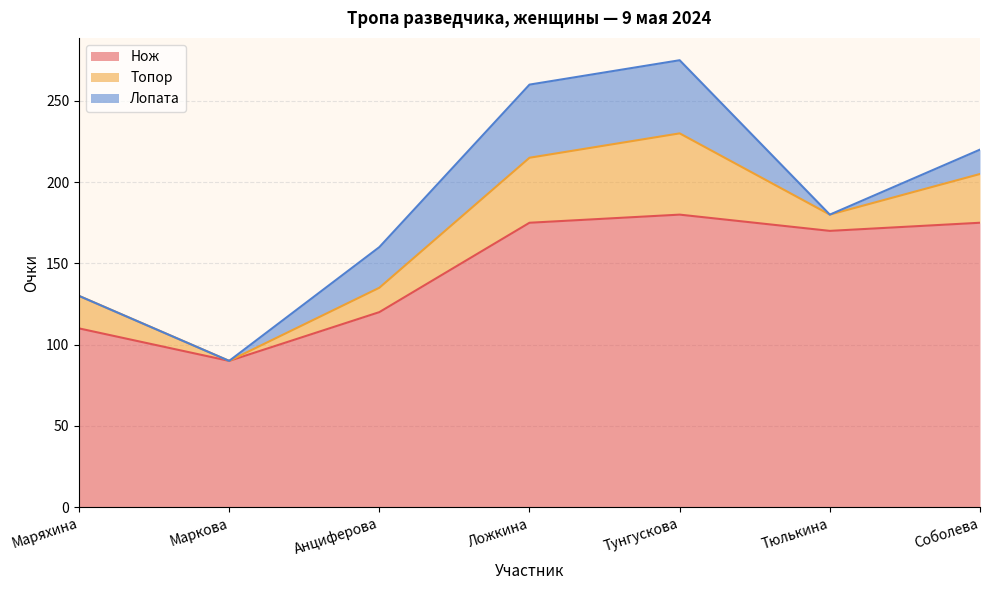

What is the average value of the Нож series?

146